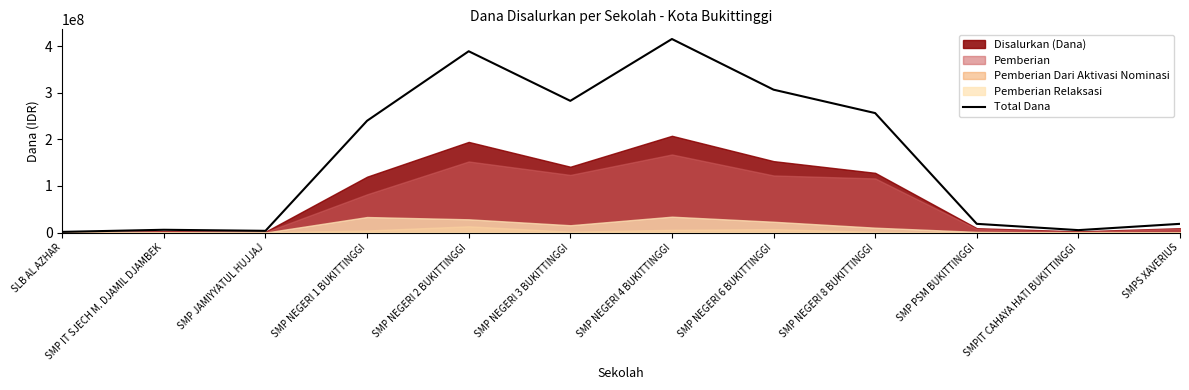

How many data points are less than 240000000?

6